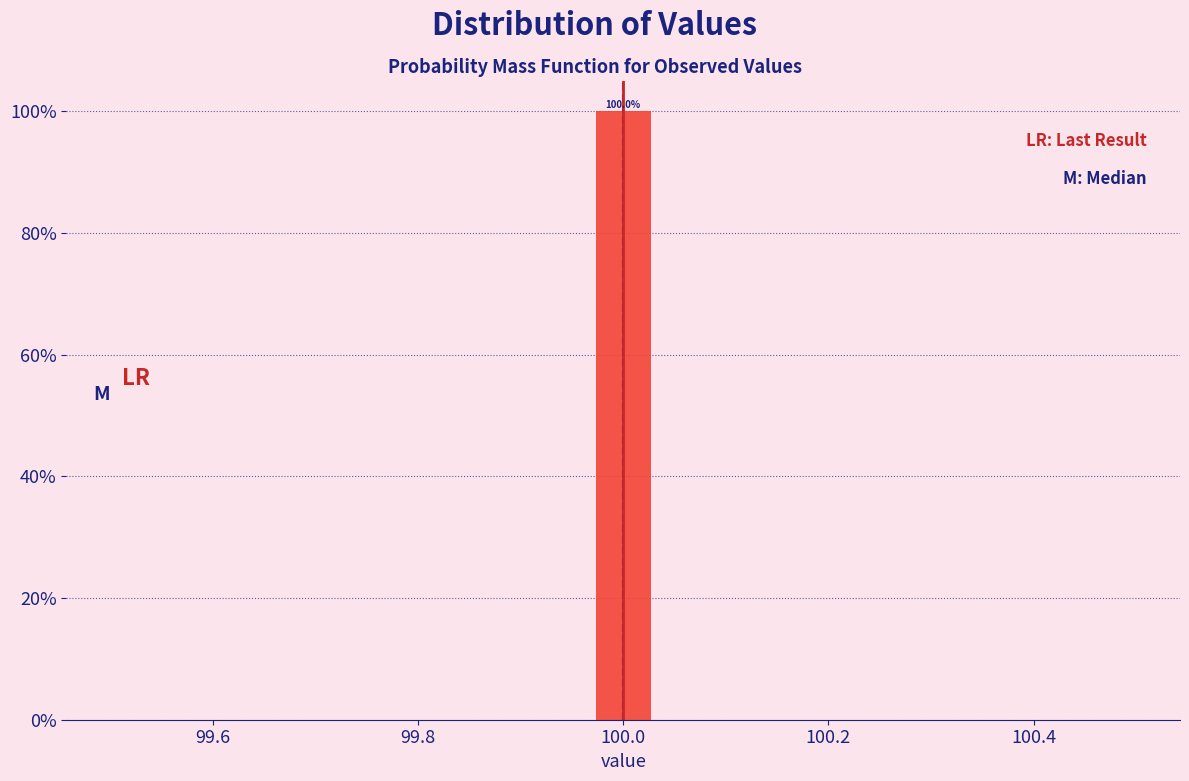

Around what value on the x-axis is the tallest bar? Give the approximate position of its centre, as read against the axis.

100.00